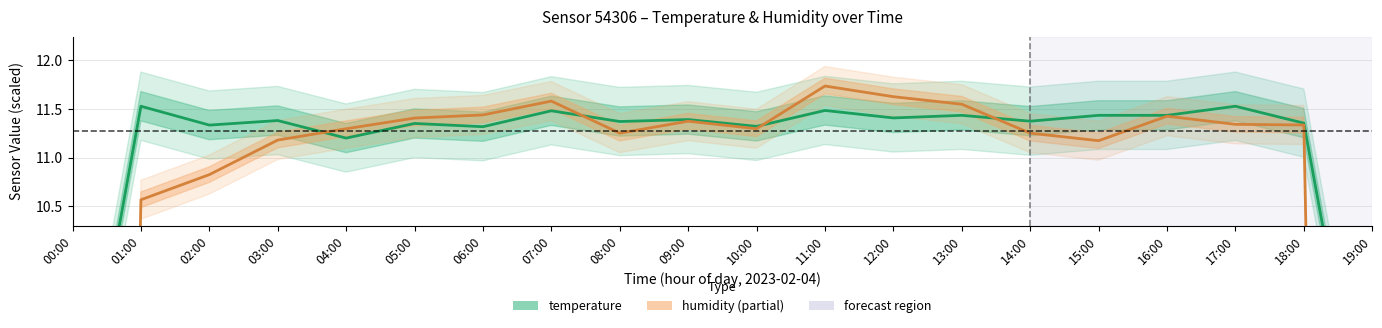

True or false: humidity has a value of 11.5 at 13:00.

True